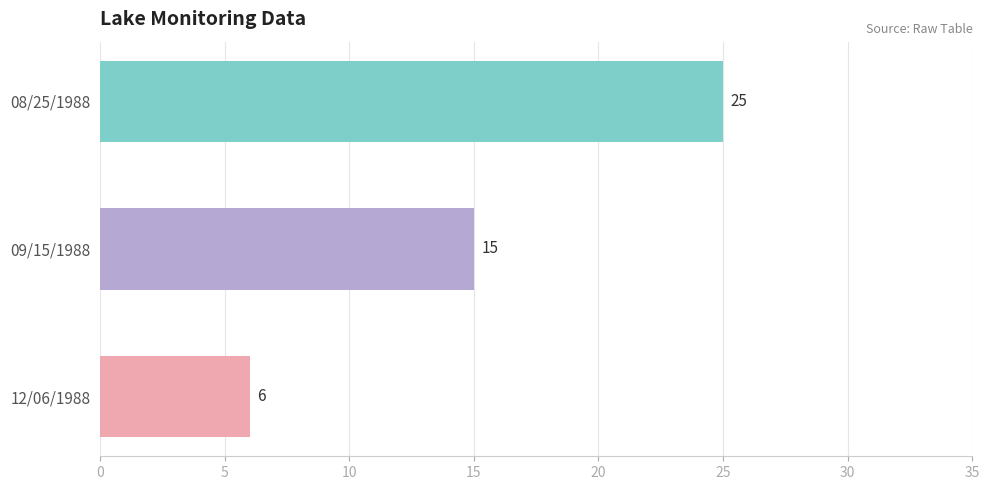

The value at 09/15/1988 is 25. True or false?

False